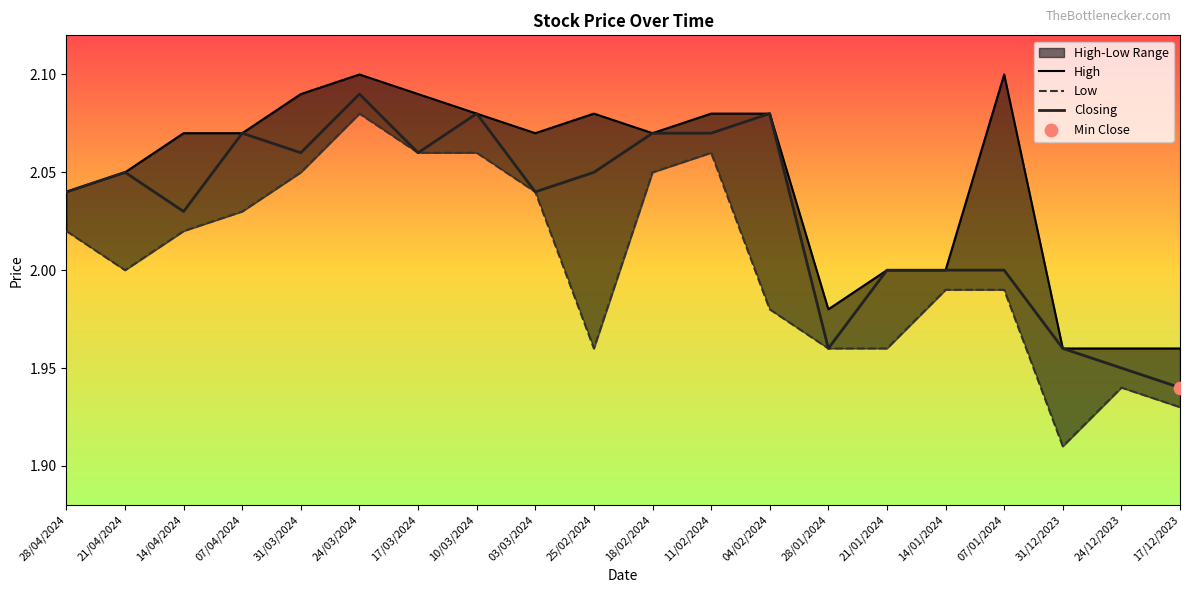

At how many categories does at least one series exceed 2?

14